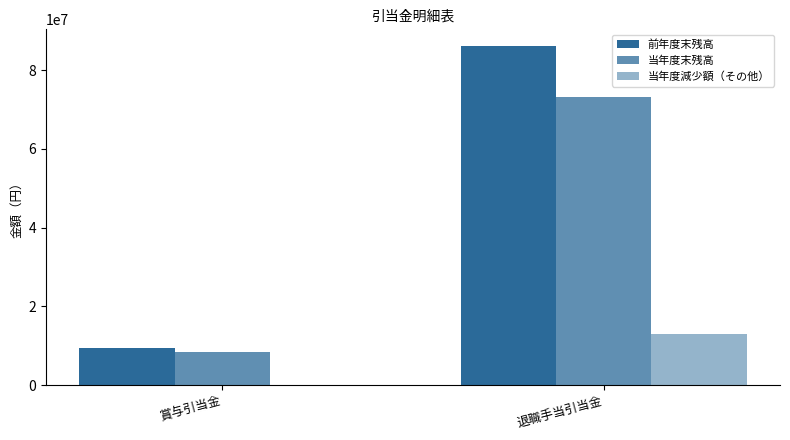

What is the difference between the 前年度末残高 values at 賞与引当金 and 退職手当引当金?

76560704